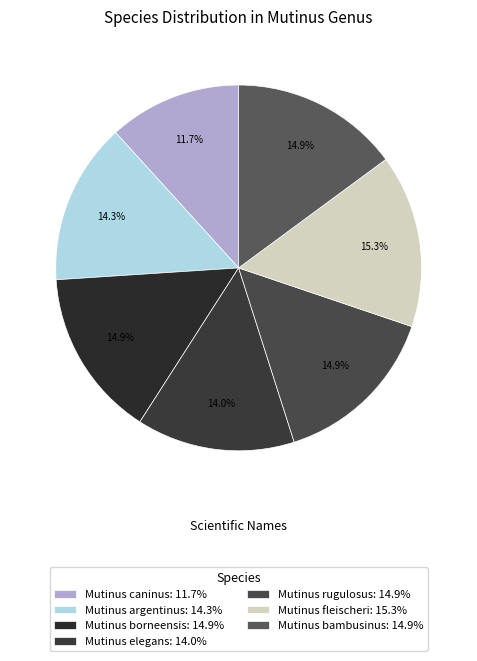

Which category has the biggest portion of the pie?

Mutinus fleischeri